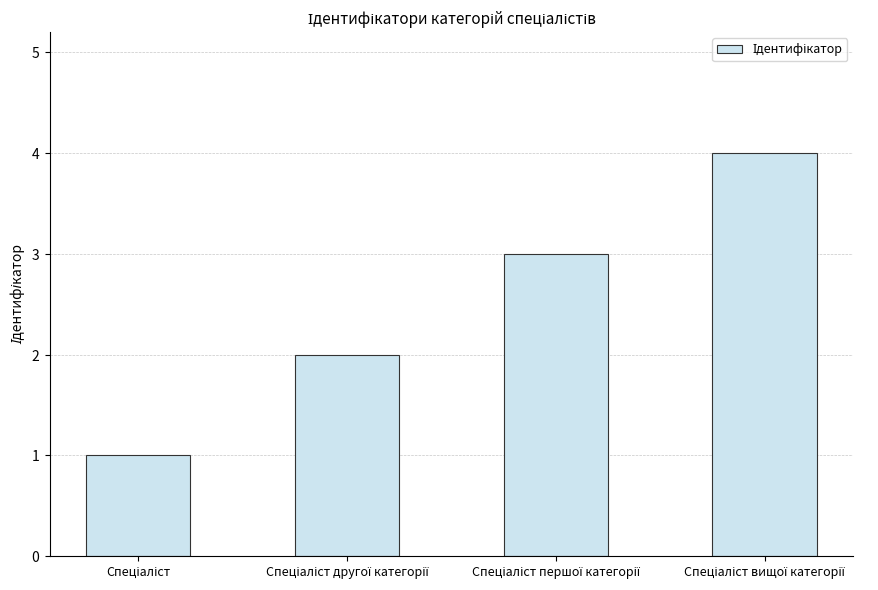

What position from the left is Спеціаліст вищої категорії?

4